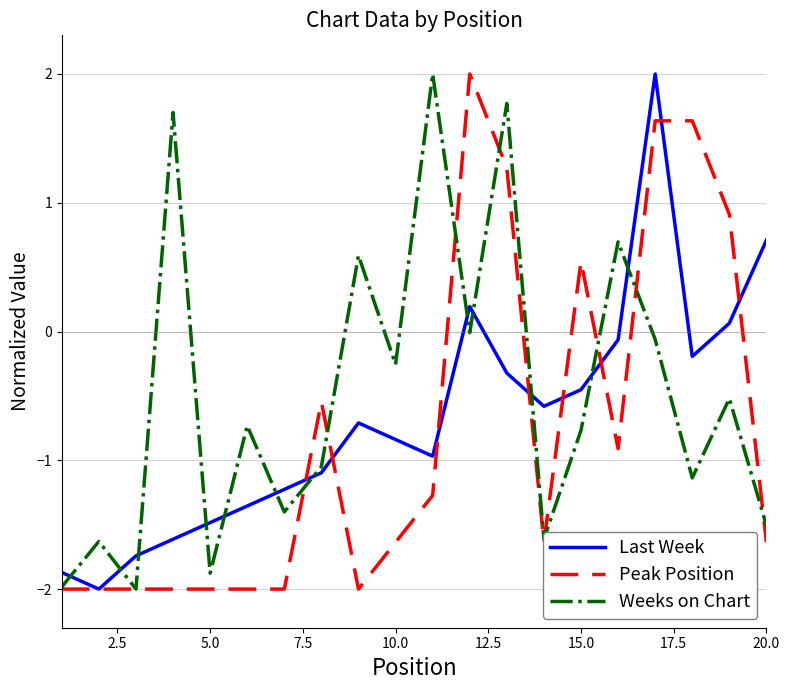

At how many categories does at least one series exceed 1?

6